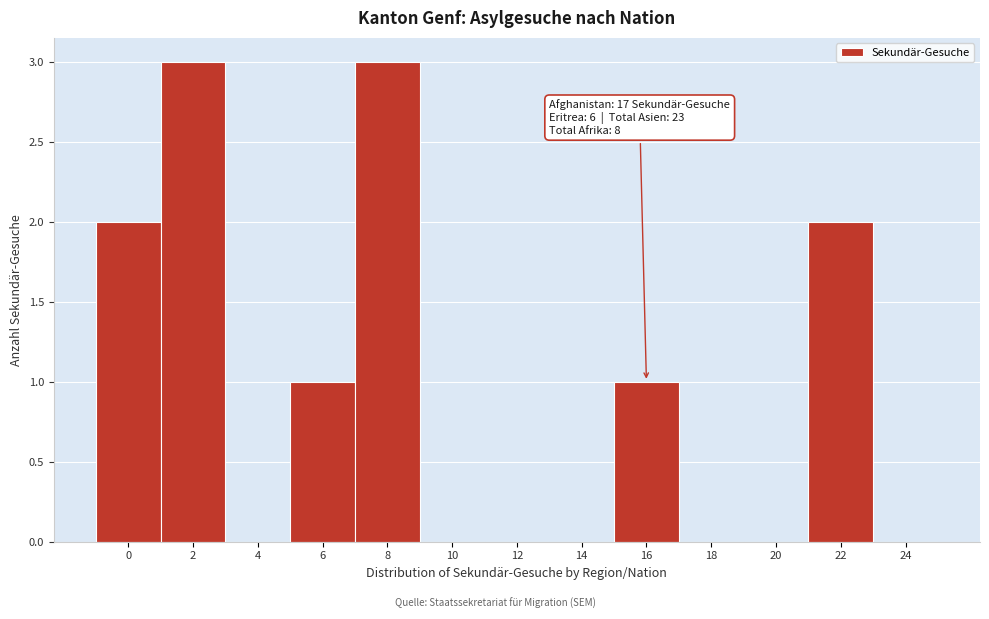

Reading left to right, list all the values displayed in this chart.

0=2	2=3	4=0	6=1	8=3	10=0	12=0	14=0	16=1	18=0	20=0	22=2	24=0